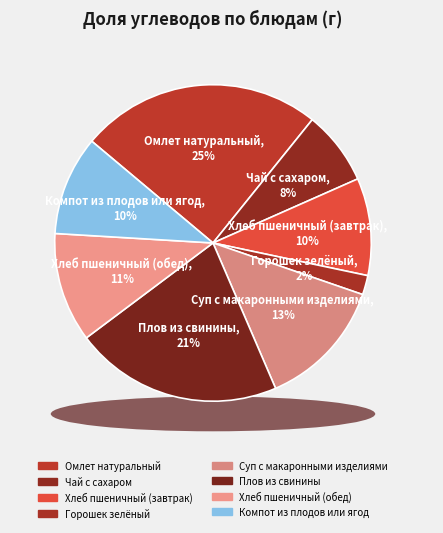

Count the number of slices in the pie.

8